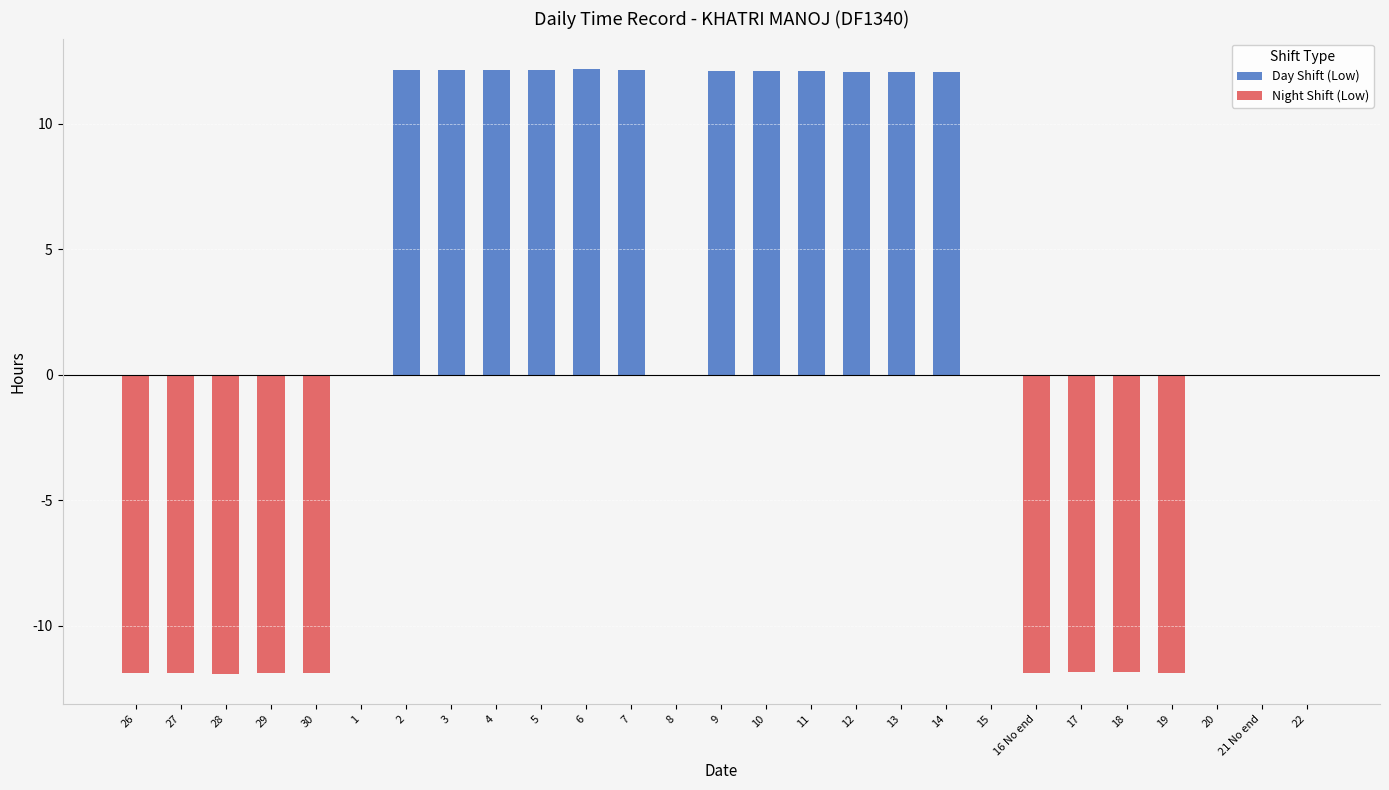

Reading left to right, transcribe all the data shown in this chart.

Day Shift (Low): 0.0	0.0	0.0	0.0	0.0	0.0	12.1	12.1	12.1	12.1	12.2	12.1	0.0	12.1	12.1	12.1	12.1	12.1	12.1	0.0	0.0	0.0	0.0	0.0	0.0	0.0	0.0
Night Shift (Low): -11.9	-11.9	-11.9	-11.9	-11.9	0.0	0.0	0.0	0.0	0.0	0.0	0.0	0.0	0.0	0.0	0.0	0.0	0.0	0.0	0.0	-11.9	-11.8	-11.8	-11.9	0.0	0.0	0.0